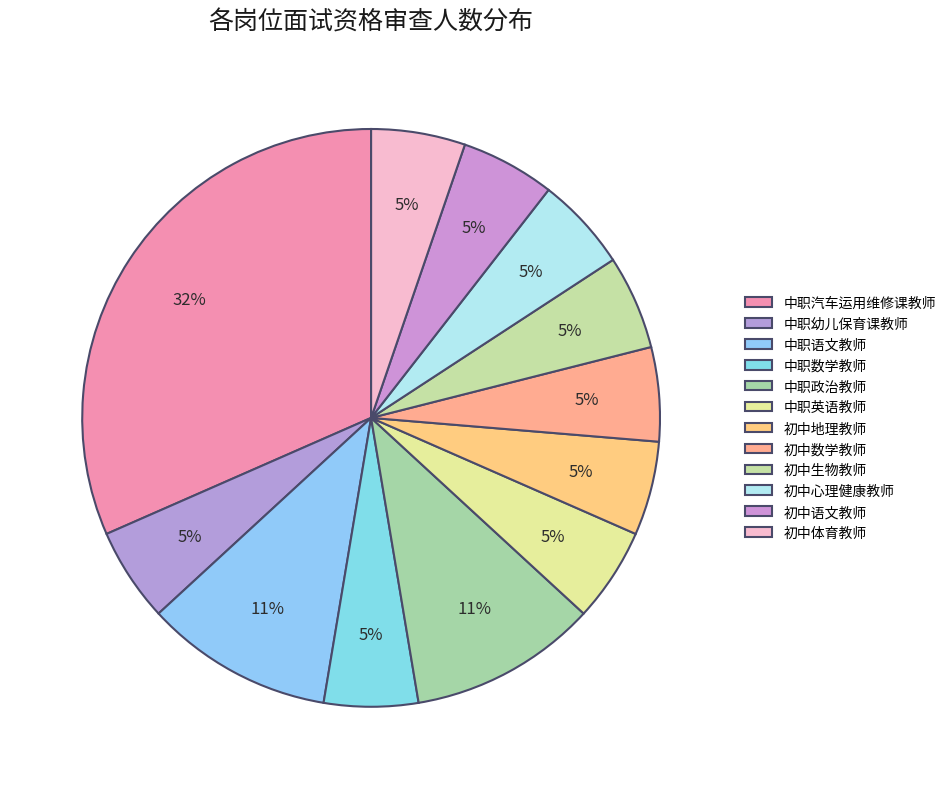

How many slices are in this pie chart?

12